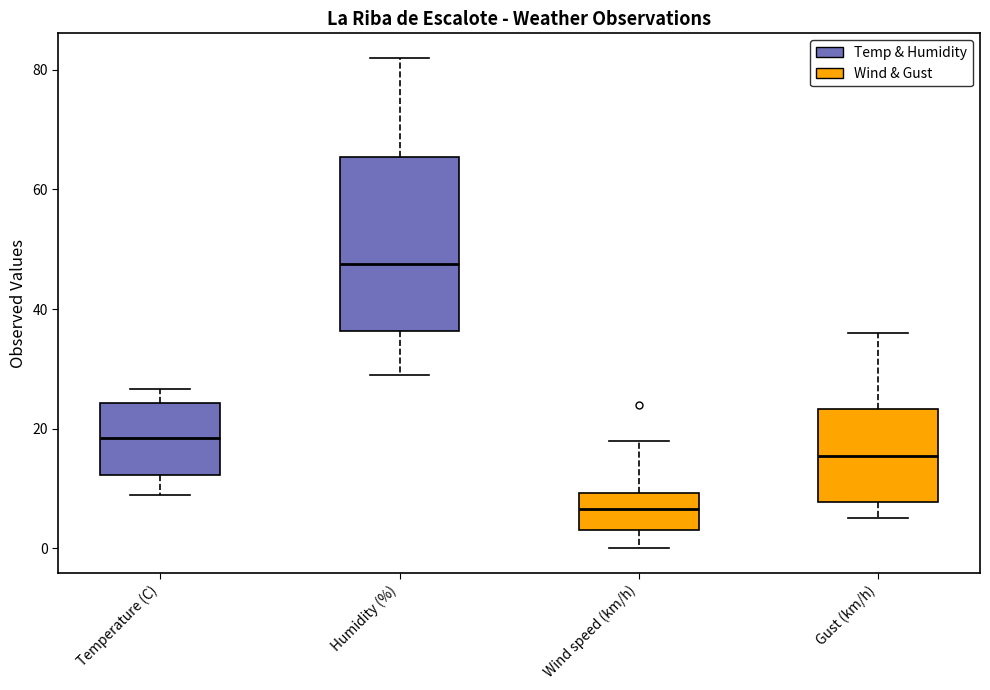

Reading left to right, transcribe this box plot: for each box, give where its median line is, the range the box spans, and where its two whiskers end, as read against the y-axis. The values are not printed on the chart, so give them approximately, as read against the axis.

Temperature (C): median 18, box 12 to 24, whiskers 8 to 26
Humidity (%): median 48, box 36 to 66, whiskers 30 to 82
Wind speed (km/h): median 6, box 4 to 10, whiskers 0 to 18
Gust (km/h): median 16, box 8 to 24, whiskers 6 to 36